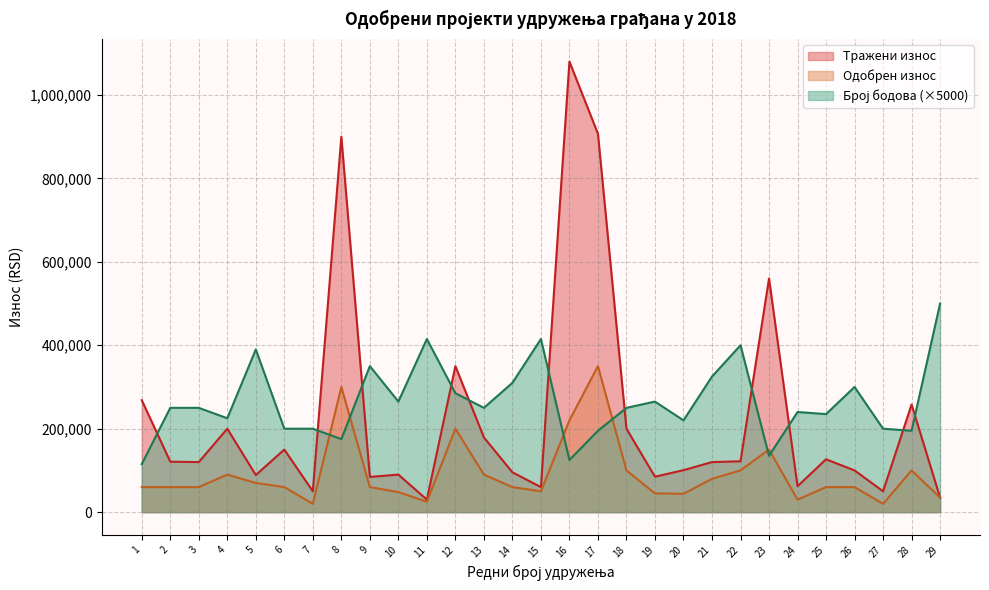

In Тражени износ, how many points are higher than both neighbors (excluding endpoints)?

9